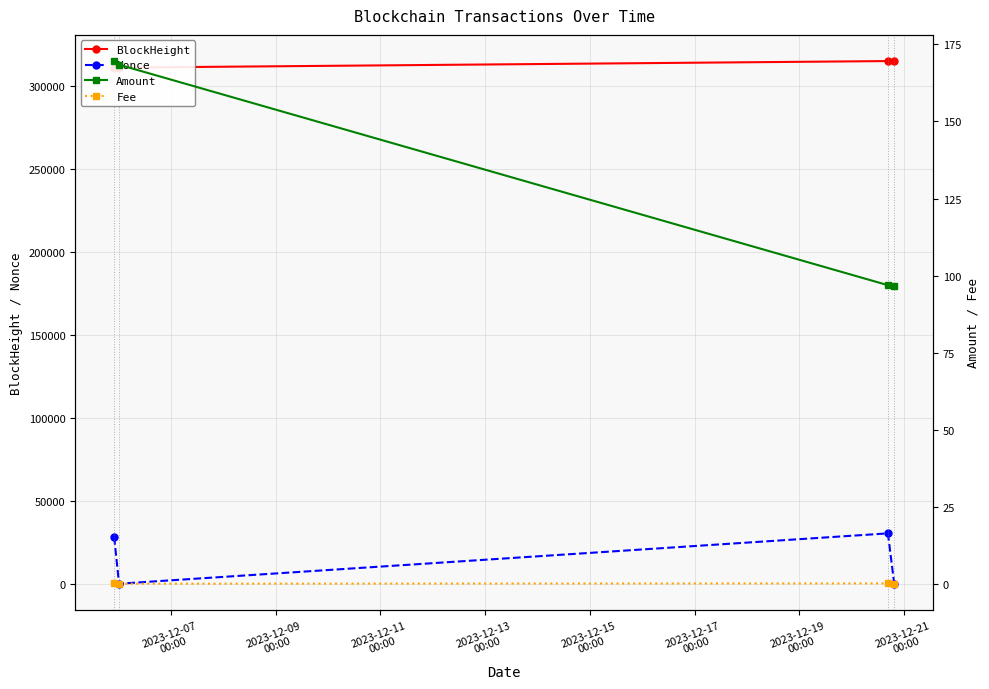

True or false: BlockHeight and Amount intersect in this chart.

False